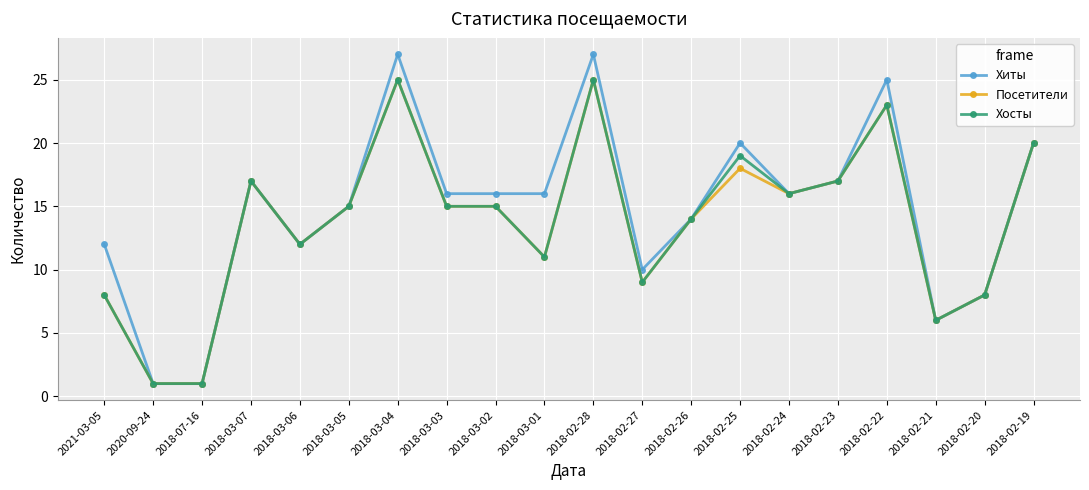

What is the greatest value displayed?

27